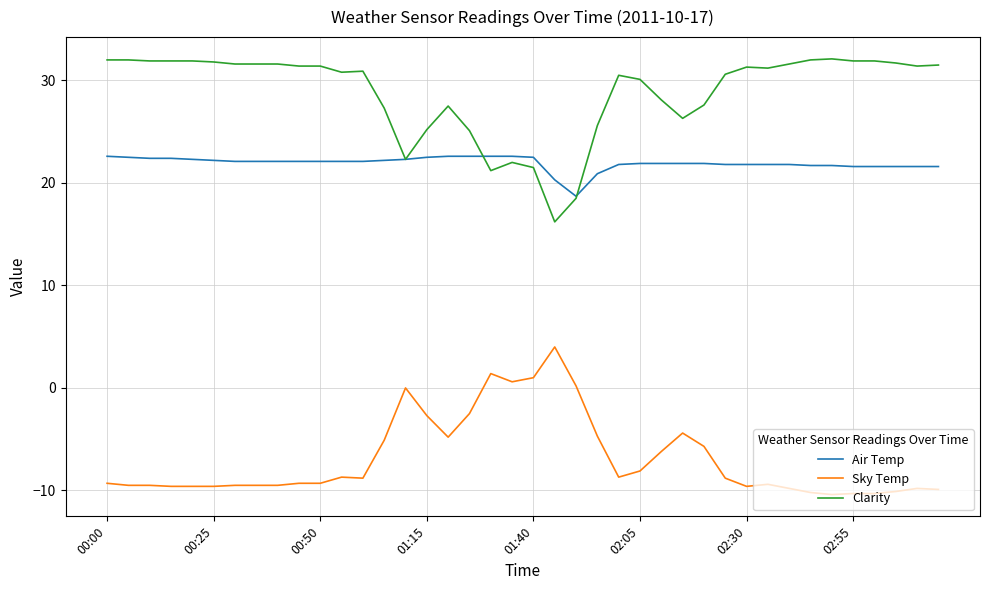

What are all the series names shown in the legend?

Air Temp, Sky Temp, Clarity